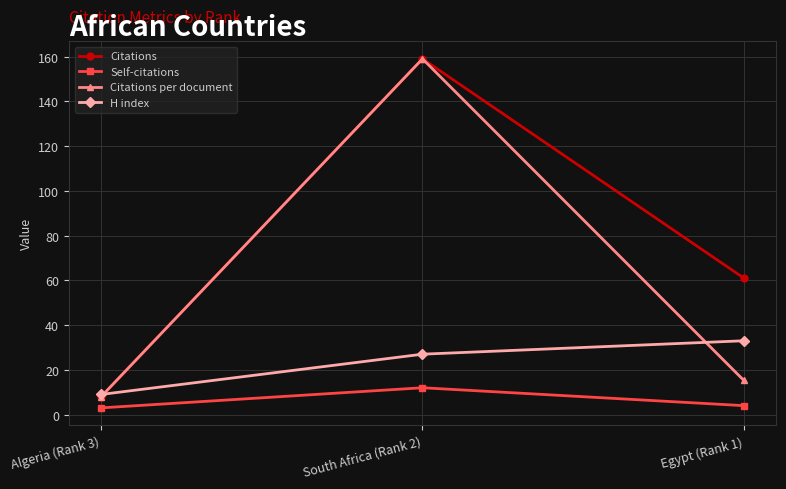

How many values in the H index series are below 27?

1